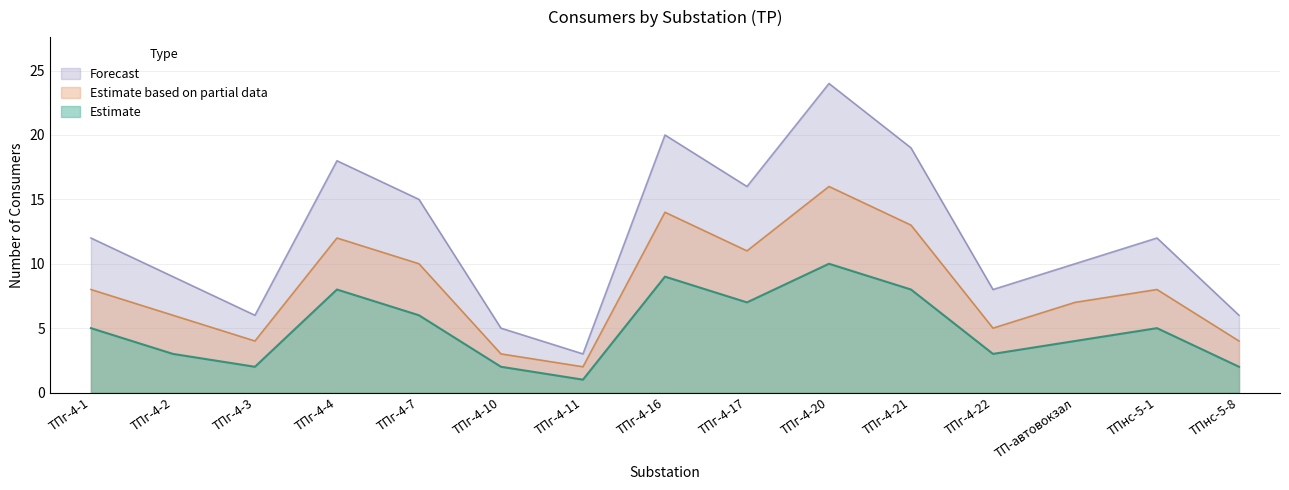

True or false: Estimate and Estimate based on partial data cross at least once.

False